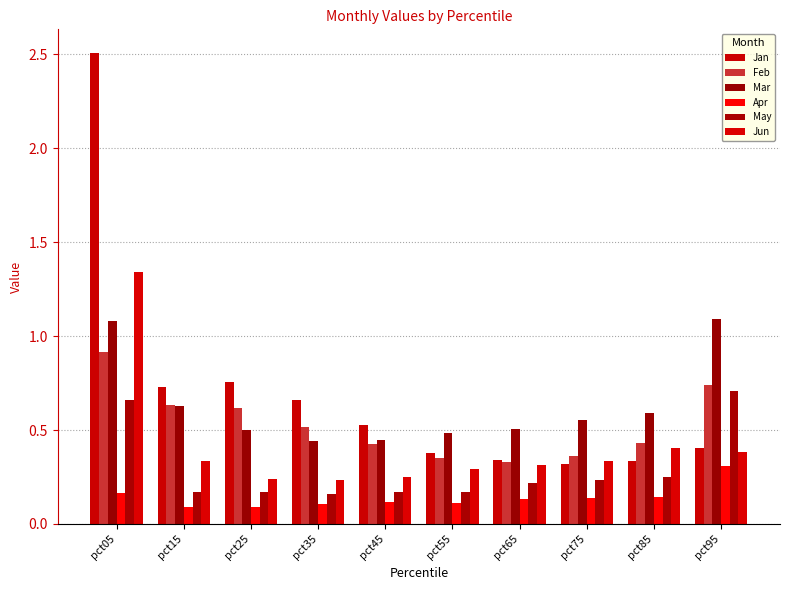

Count the number of categories in the chart.

10